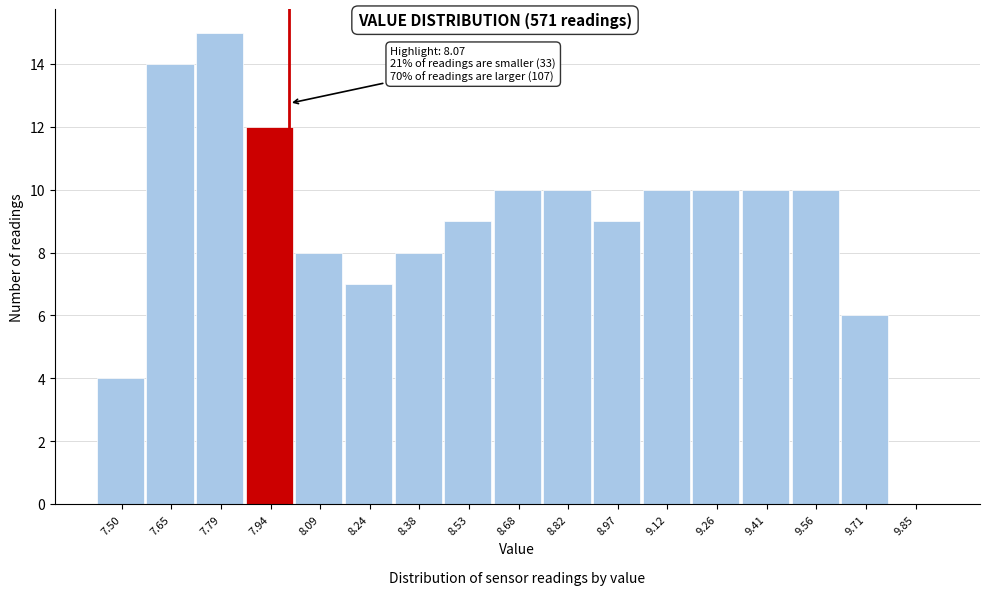

Reading left to right, extract all data points from this chart.

7.50=4	7.65=14	7.79=15	7.94=12	8.09=8	8.24=7	8.38=8	8.53=9	8.68=10	8.82=10	8.97=9	9.12=10	9.26=10	9.41=10	9.56=10	9.71=6	9.85=0